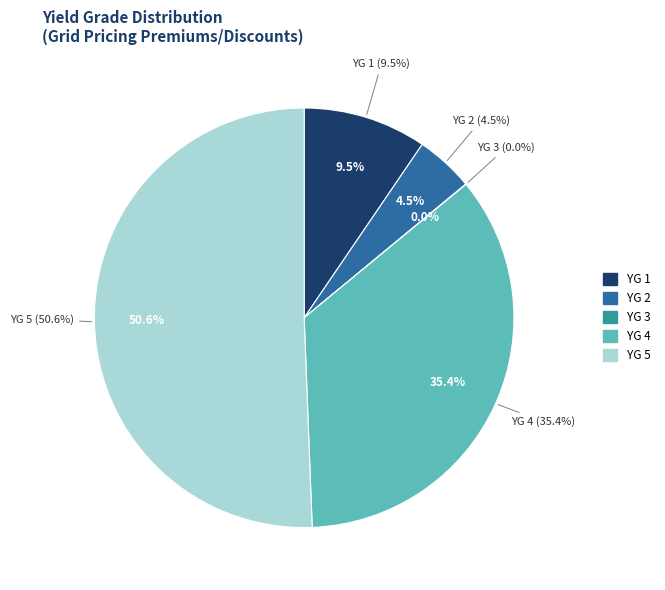

What percentage is the YG 1 slice, to the nearest percent?

10%